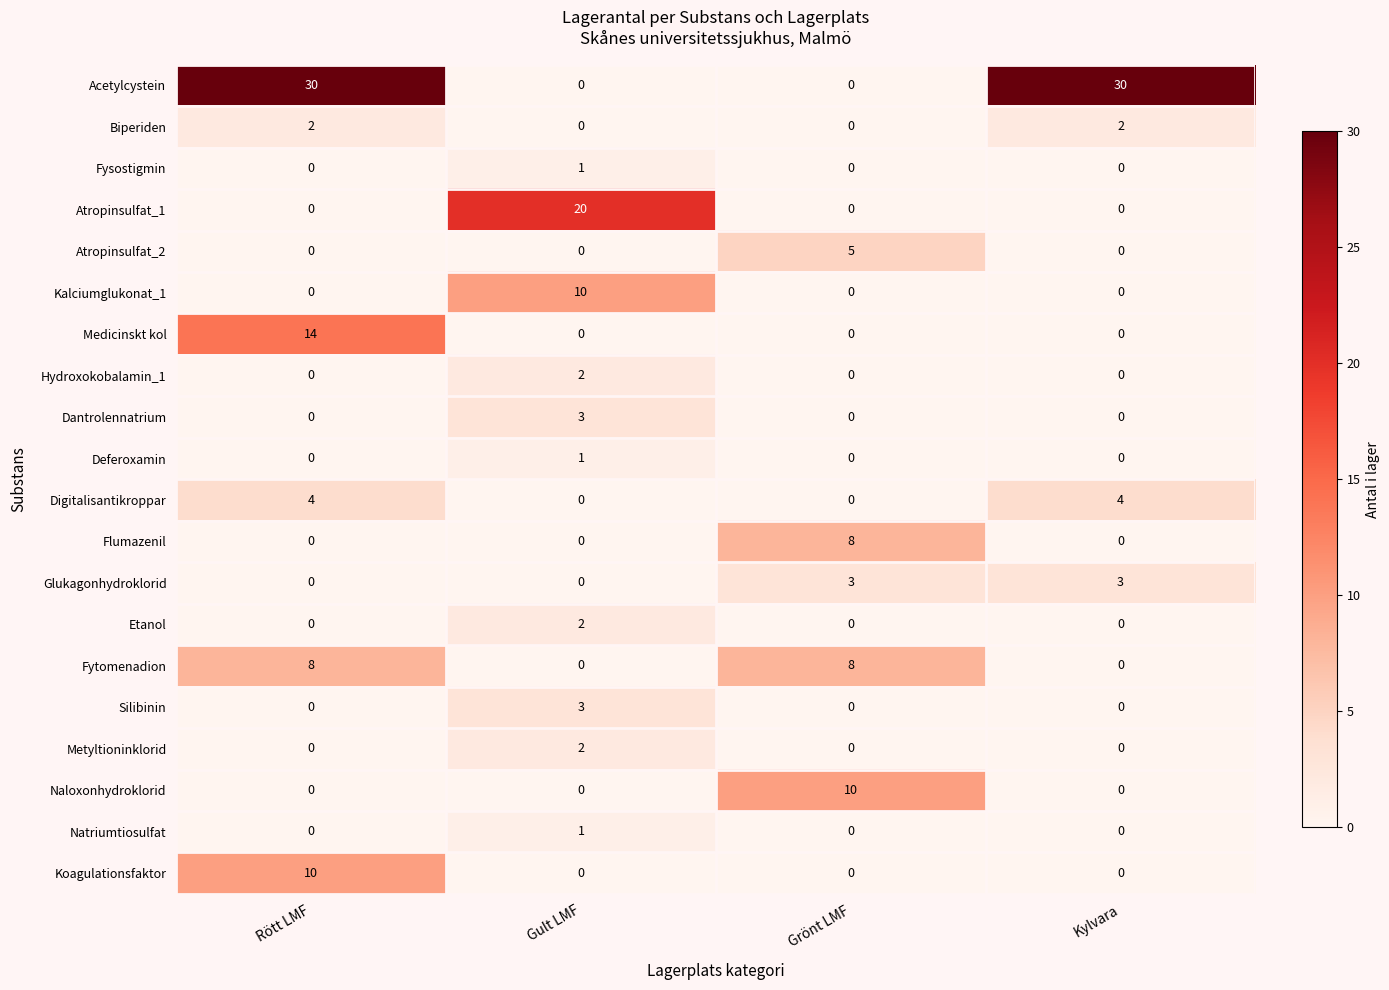

How many values in the Natriumtiosulfat series exceed 0?

1